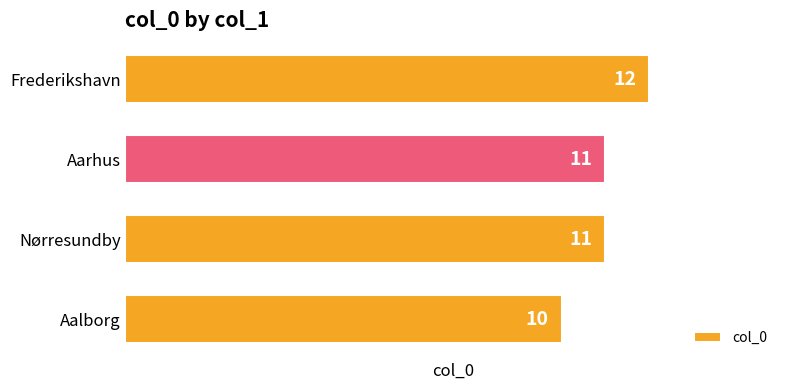

Is it true that the value at Aarhus is 3?

False